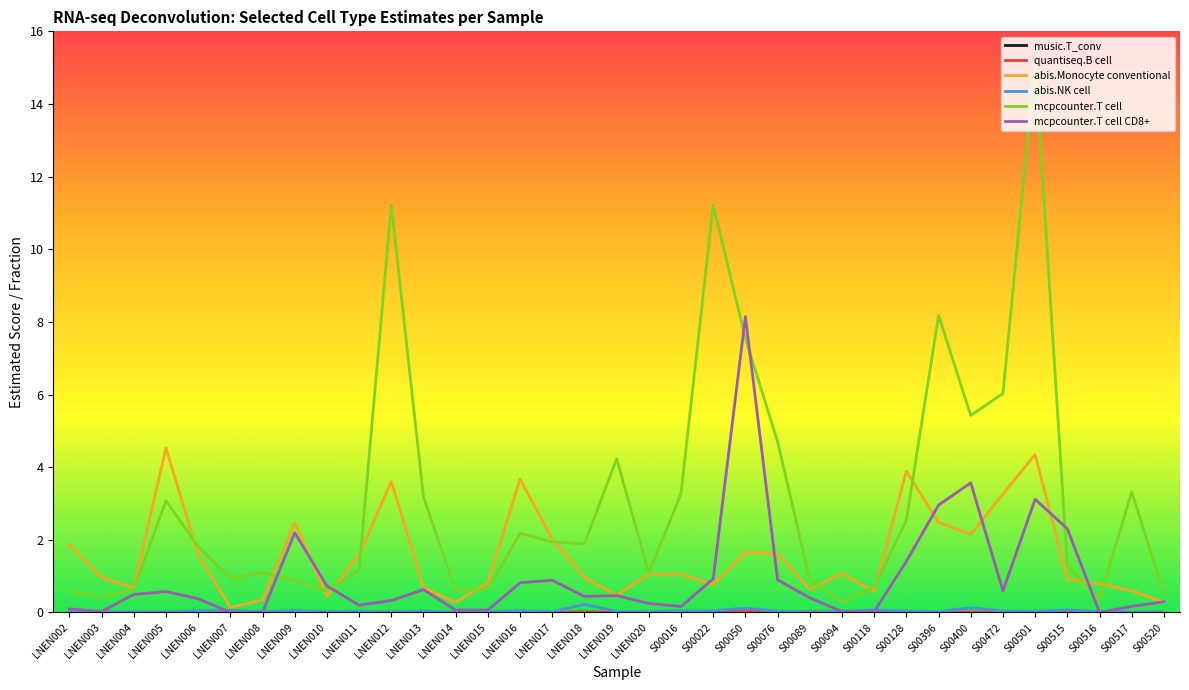

At which category is the sum across all series the highest?

S00501